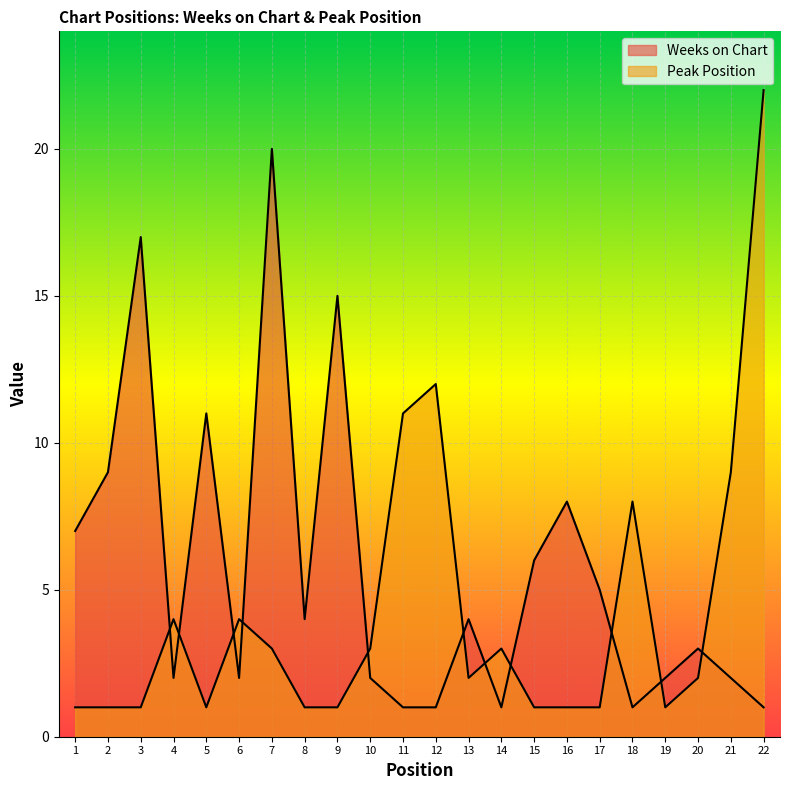

Which series has the largest range (max minus min)?

Peak Position